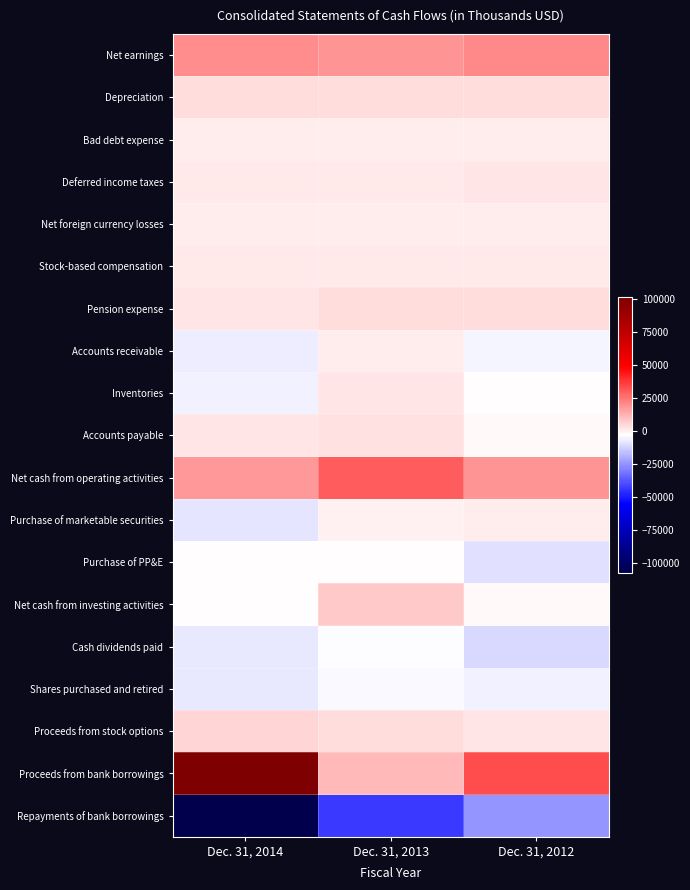

Which series changed the most between Dec. 31, 2014 and Dec. 31, 2012?

Repayments of bank borrowings